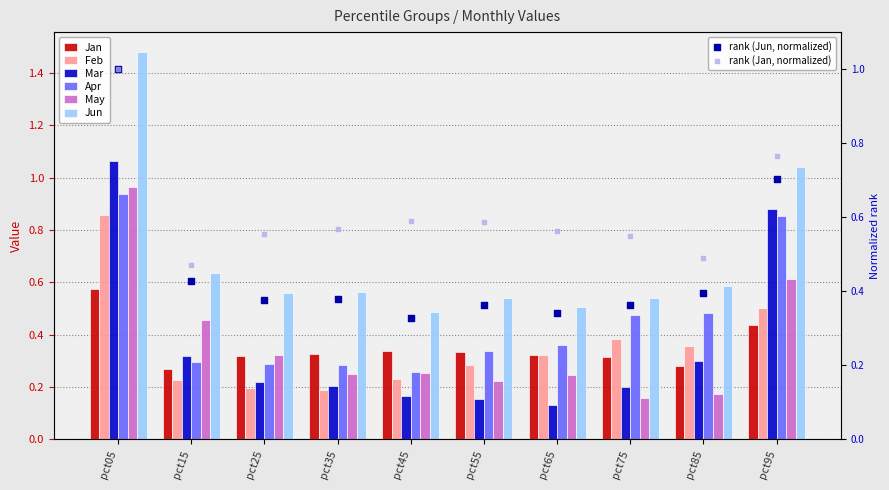

What is the total value across all series at pct05?

5.9